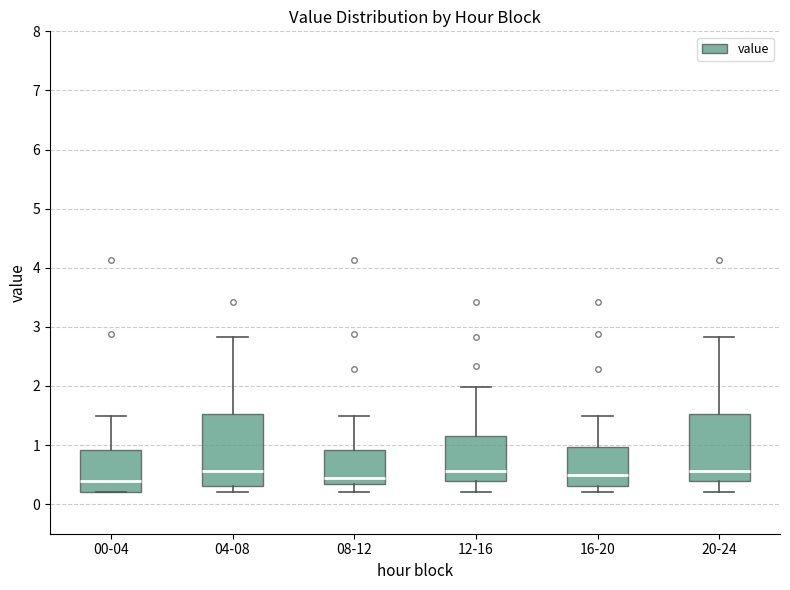

Reading left to right, read every box against the y-axis: the position of its median line, the range the box covers, and the ends of its whiskers. The values are not printed on the chart, so give them approximately, as read against the axis.

00-04: median 0.4, box 0.2 to 0.9, whiskers 0.2 to 1.5
04-08: median 0.6, box 0.3 to 1.5, whiskers 0.2 to 2.8
08-12: median 0.4, box 0.3 to 0.9, whiskers 0.2 to 1.5
12-16: median 0.6, box 0.4 to 1.1, whiskers 0.2 to 2.0
16-20: median 0.5, box 0.3 to 1.0, whiskers 0.2 to 1.5
20-24: median 0.6, box 0.4 to 1.5, whiskers 0.2 to 2.8